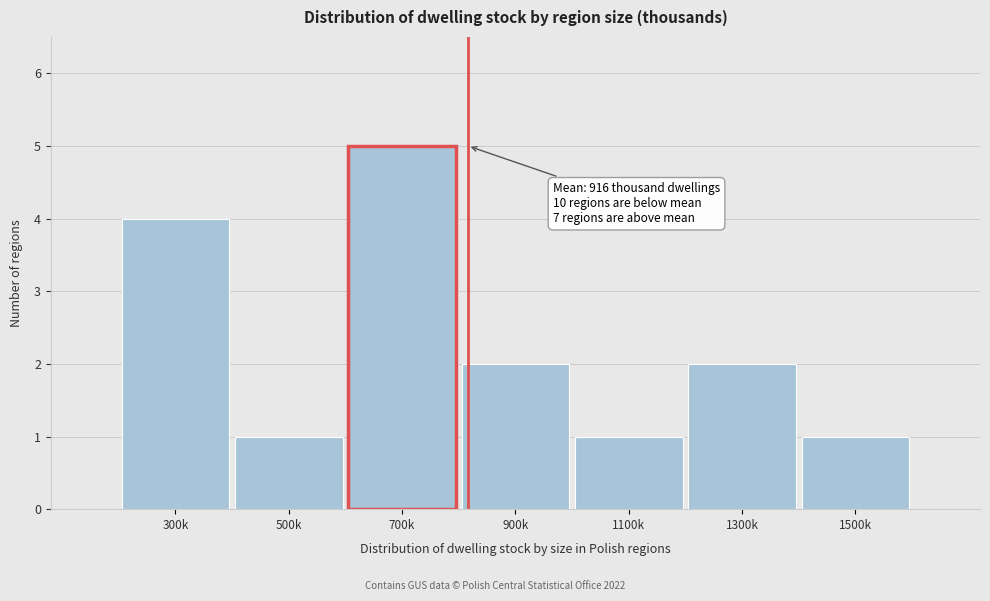

Reading left to right, extract all data points from this chart.

300k=4	500k=1	700k=5	900k=2	1100k=1	1300k=2	1500k=1